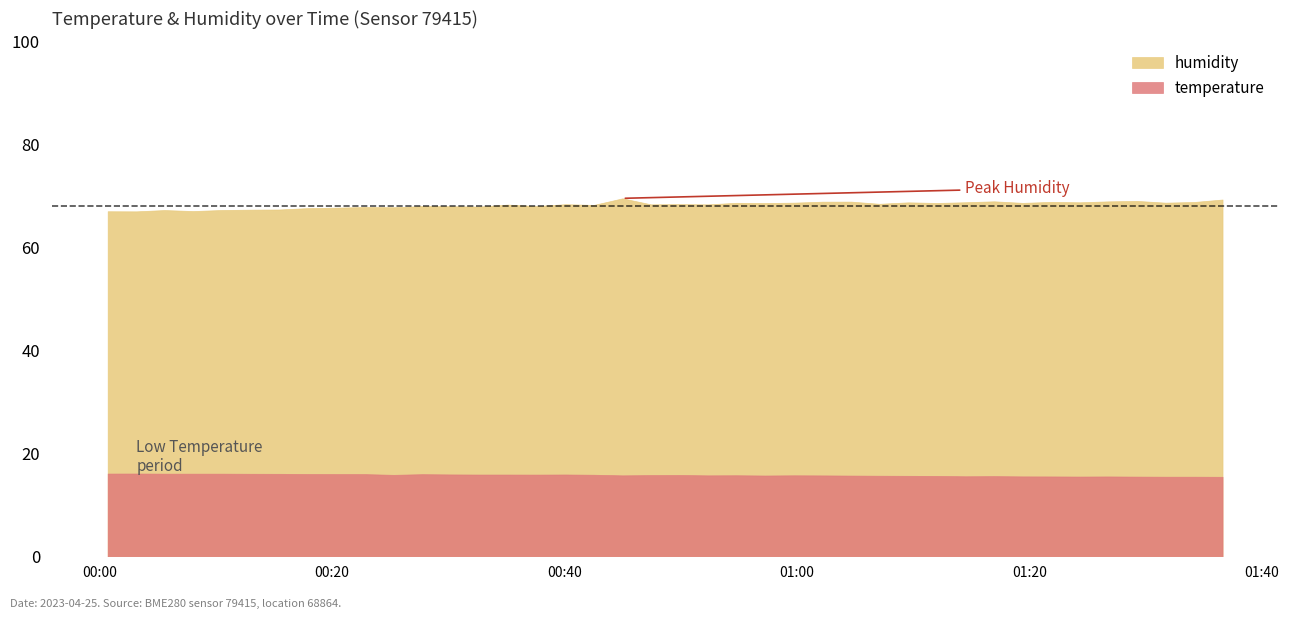

Which series changed the most between 4 and 32?

humidity